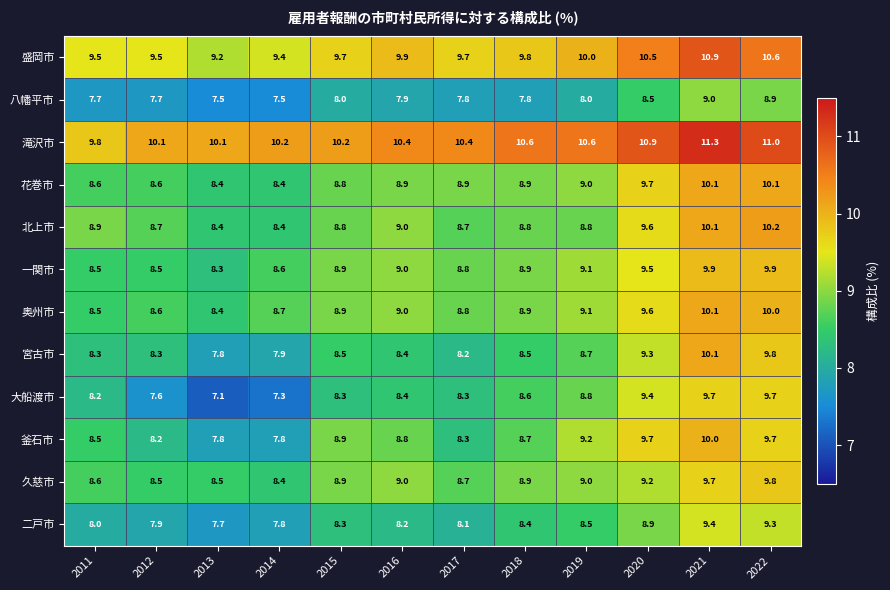

Which series has the widest spread of values?

大船渡市